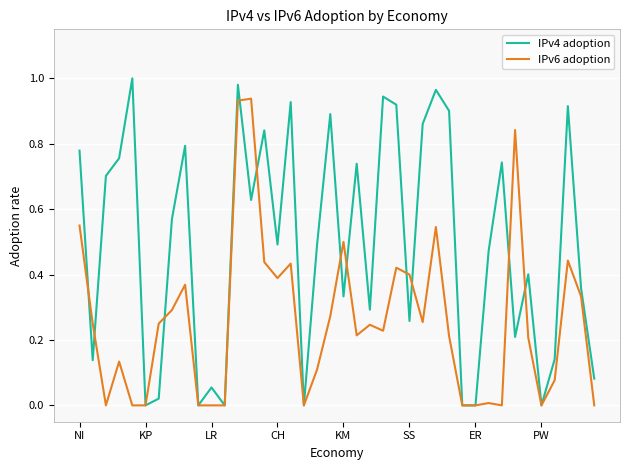

List the series in order of their peak value, highest first.

IPv4 adoption, IPv6 adoption